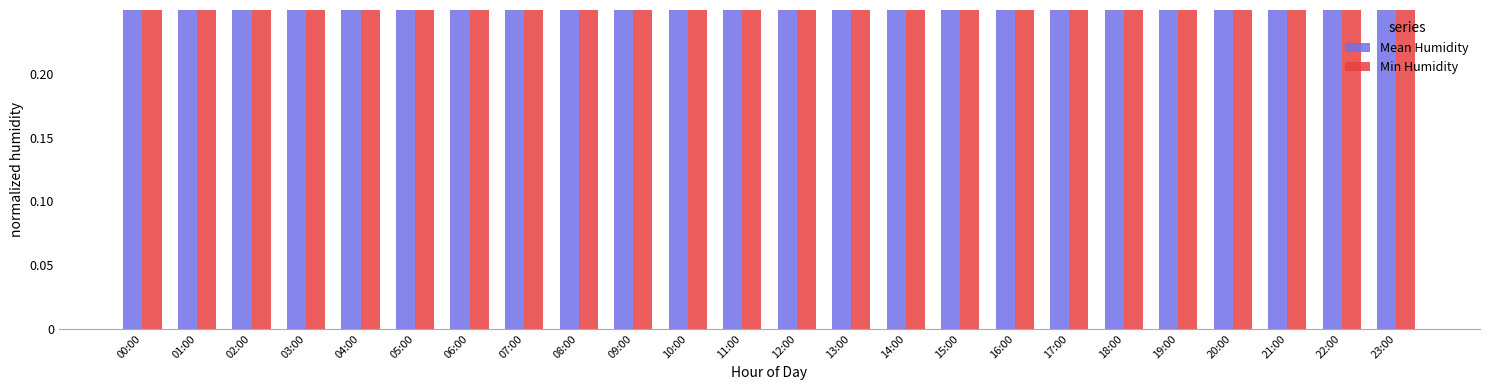

Where is Min Humidity nearest to the value 0?

00:00